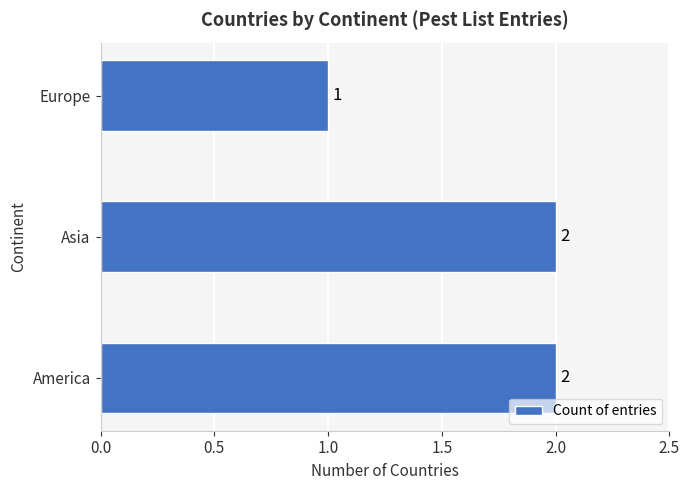

Where is the data nearest to the value 1?

Europe